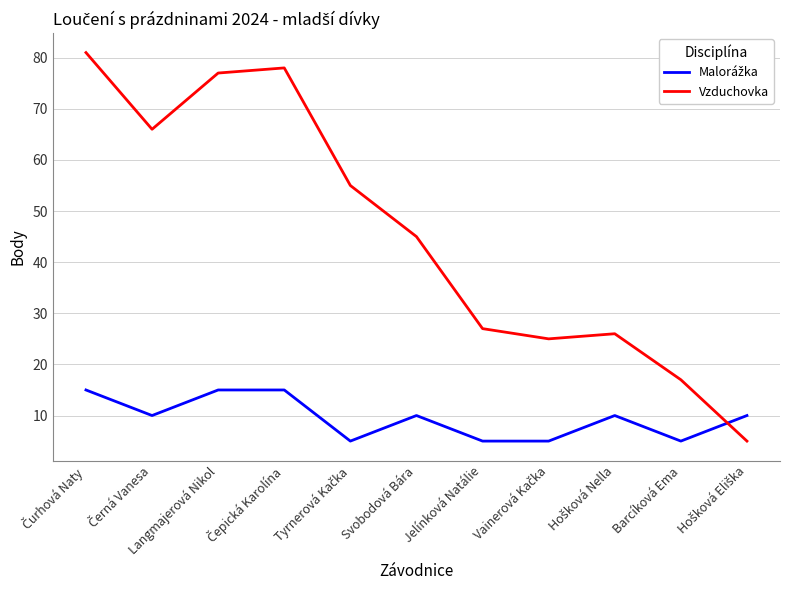

Count the number of categories in the chart.

11